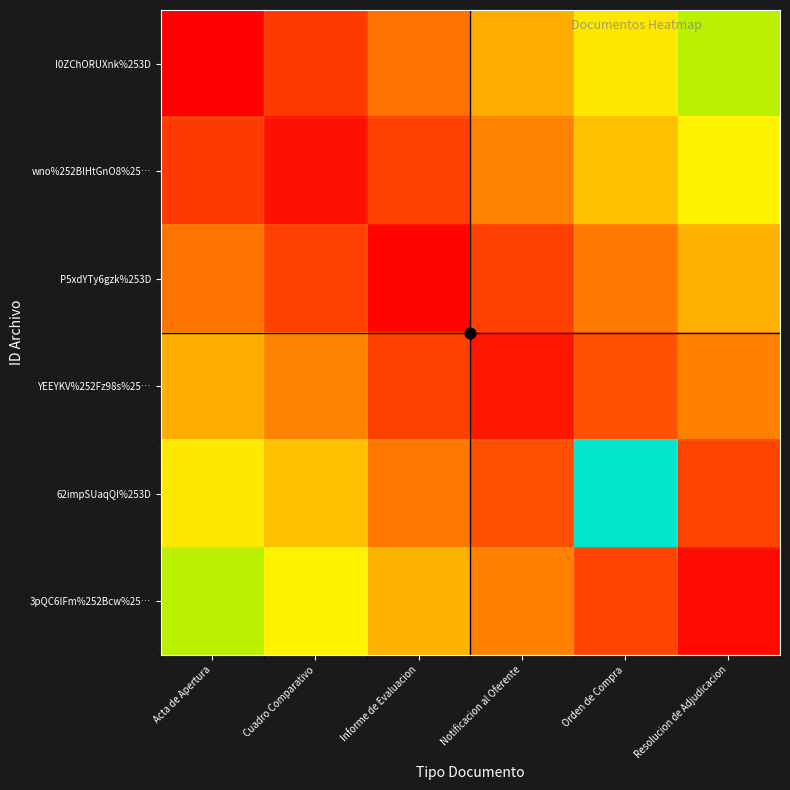

Reading left to right, what are all the values shown in this chart?

I0ZChORUXnk%253D: Acta de Apertura=35	Cuadro Comparativo=45	Informe de Evaluacion=55	Notificacion al Oferente=65	Orden de Compra=75	Resolucion de Adjudicacion=85
wno%252BlHtGnO8%25…: Acta de Apertura=45	Cuadro Comparativo=38	Informe de Evaluacion=46	Notificacion al Oferente=58	Orden de Compra=68	Resolucion de Adjudicacion=77
P5xdYTy6gzk%253D: Acta de Apertura=55	Cuadro Comparativo=46	Informe de Evaluacion=36	Notificacion al Oferente=46	Orden de Compra=56	Resolucion de Adjudicacion=66
YEEYKV%252Fz98s%25…: Acta de Apertura=65	Cuadro Comparativo=58	Informe de Evaluacion=46	Notificacion al Oferente=39	Orden de Compra=49	Resolucion de Adjudicacion=57
62impSUaqQI%253D: Acta de Apertura=75	Cuadro Comparativo=68	Informe de Evaluacion=56	Notificacion al Oferente=49	Orden de Compra=123	Resolucion de Adjudicacion=47
3pQC6IFm%252Bcw%25…: Acta de Apertura=85	Cuadro Comparativo=77	Informe de Evaluacion=66	Notificacion al Oferente=57	Orden de Compra=47	Resolucion de Adjudicacion=37